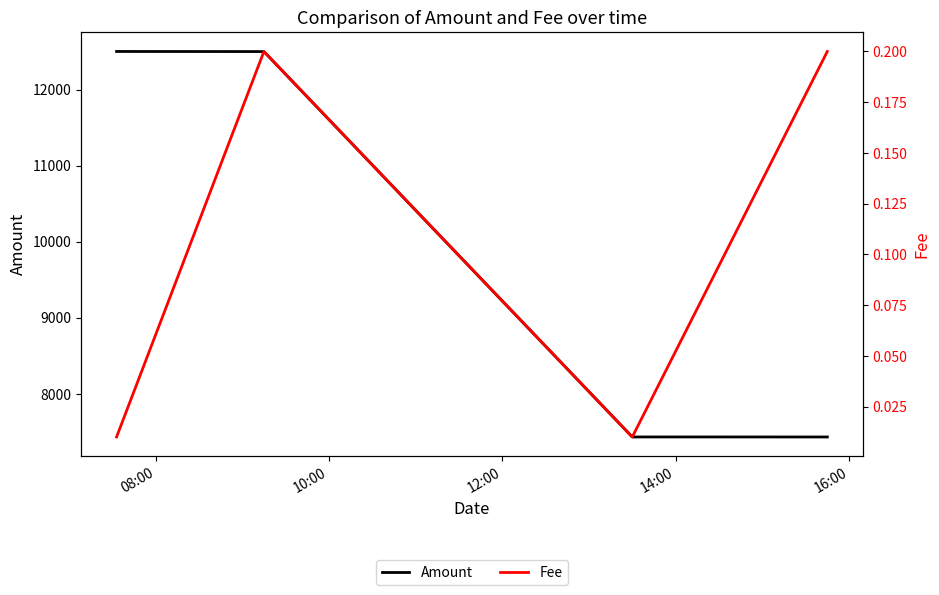

True or false: Amount has more than 1 interior local peaks.

False